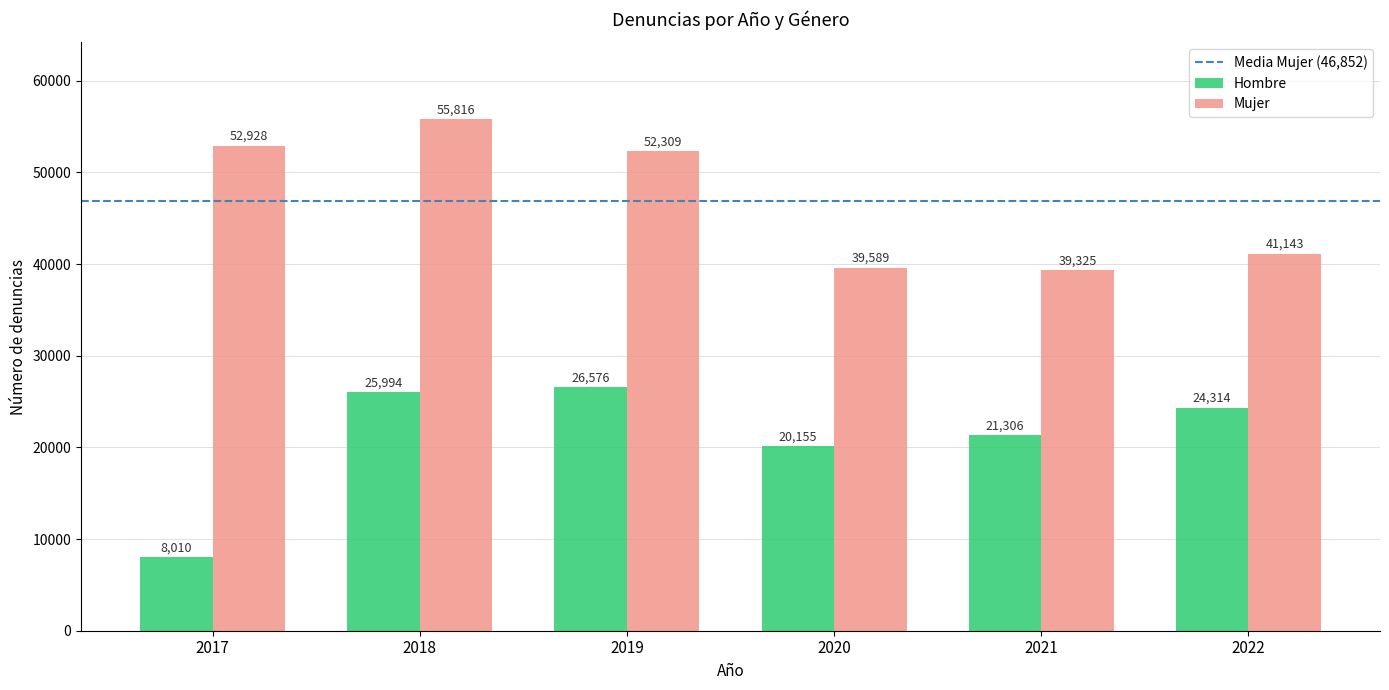

At how many categories does at least one series exceed 8154?

6